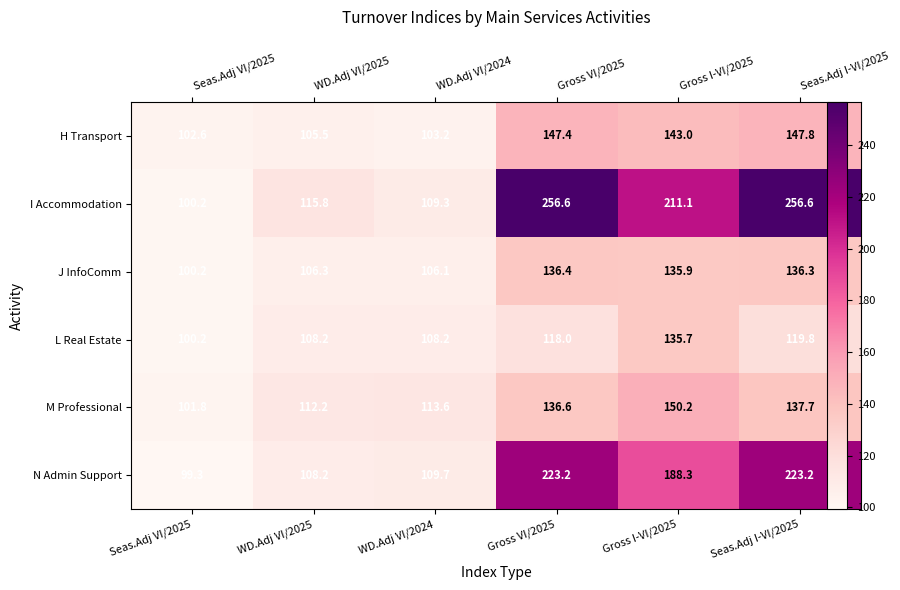

What value does the J InfoComm series have at WD.Adj VI/2025?

106.3